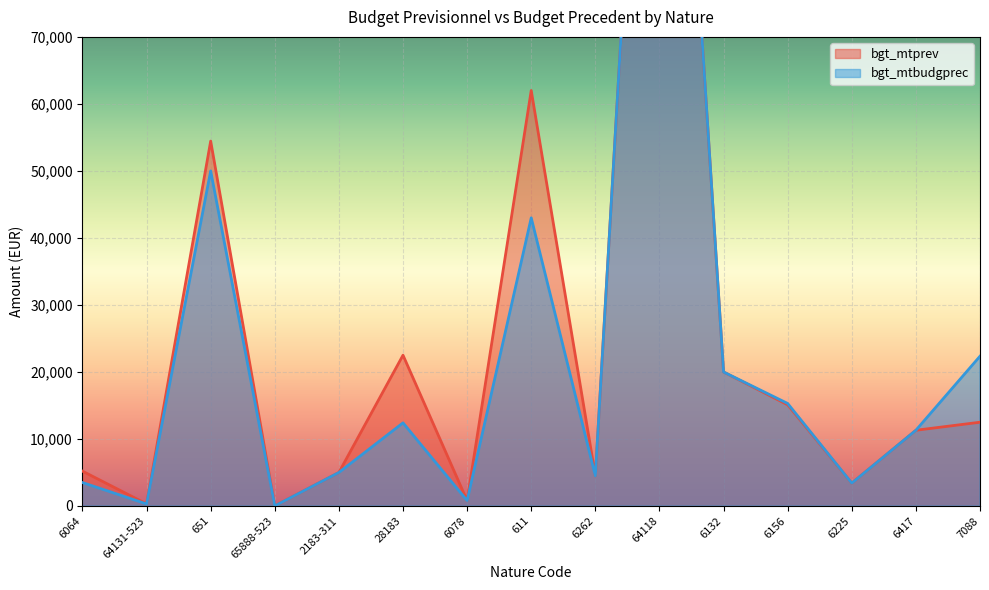

Reading left to right, extract all data points from this chart.

bgt_mtprev: 5200	306	54450	10	5000	22500	800	62000	4500	168300	20000	15100	3410	11300	12500
bgt_mtbudgprec: 3500	306	50000	10	5000	12407	800	43000	4500	168300	20000	15300	3410	11300	22350